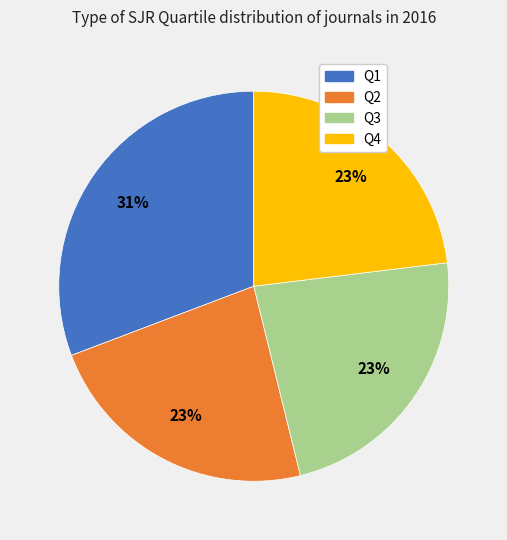

To the nearest percent, what is the average slice percentage?

25%